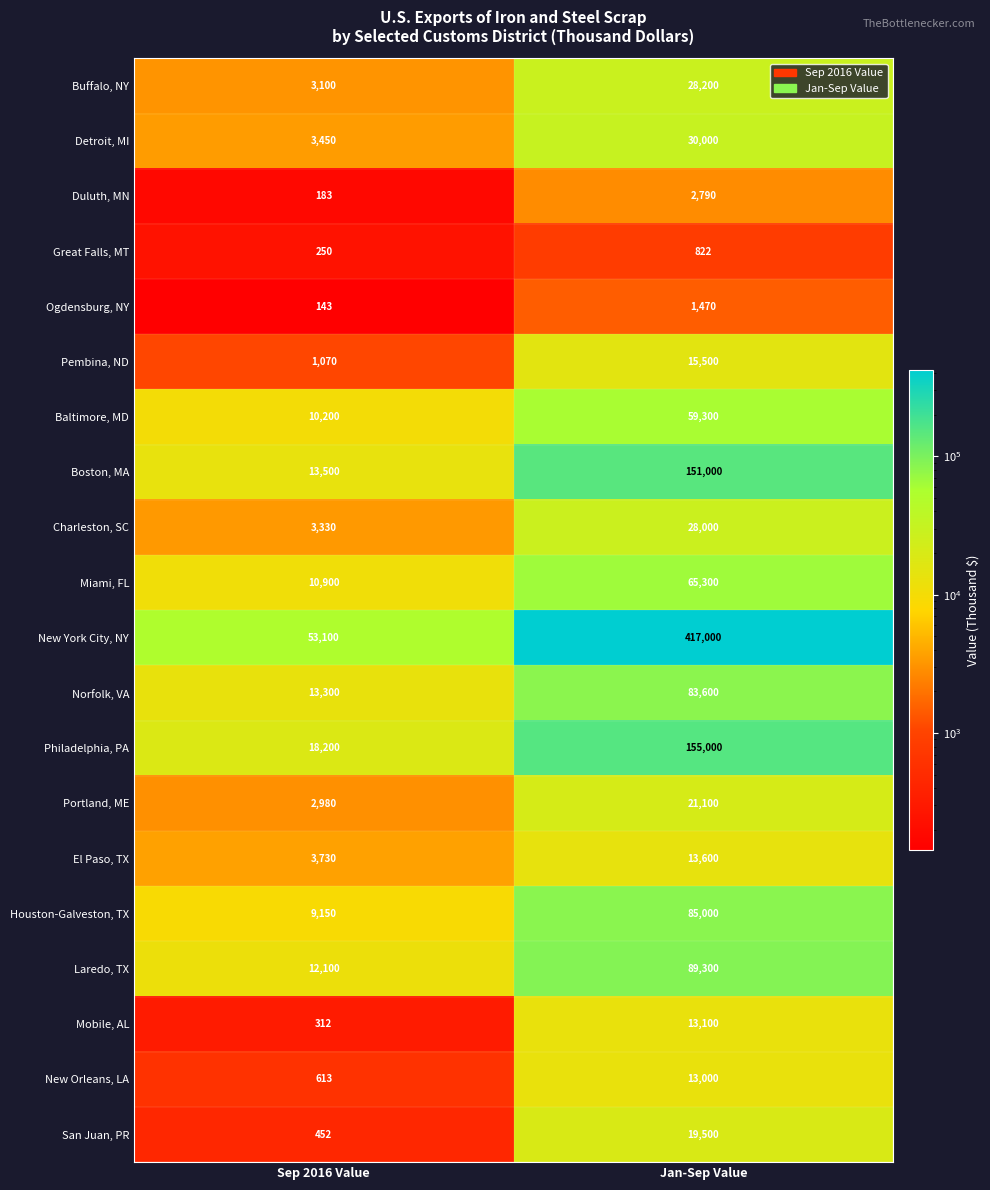

True or false: Laredo, TX has a value of 89300 at Jan-Sep Value.

True